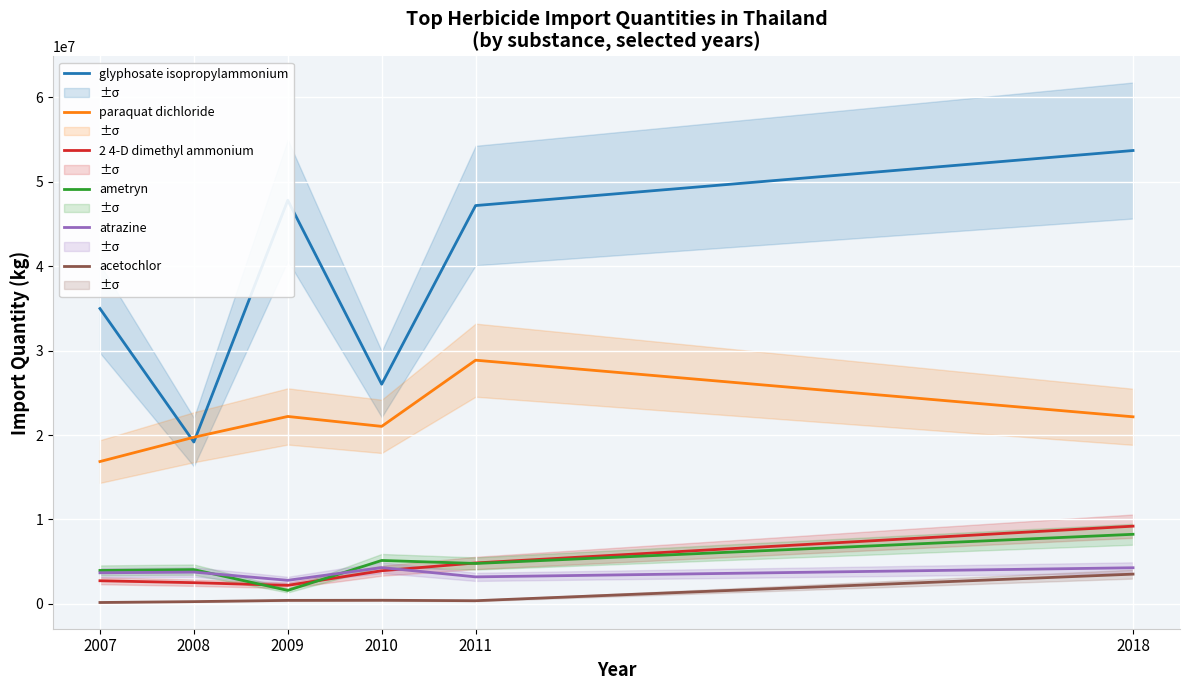

At which label does 2 4-D dimethyl ammonium reach its minimum?

2009